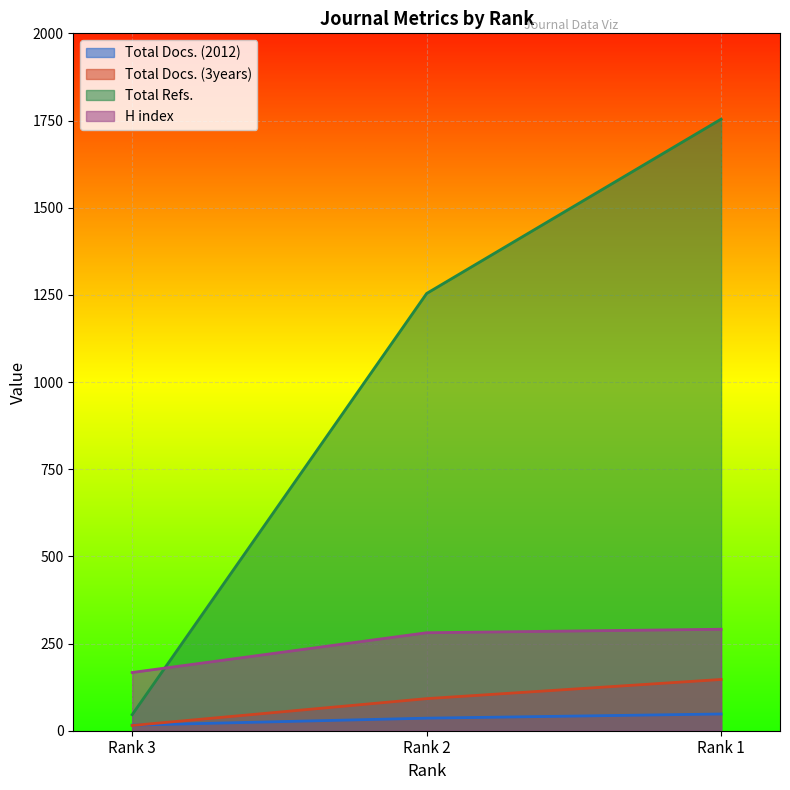

Which series has the widest spread of values?

Total Refs.